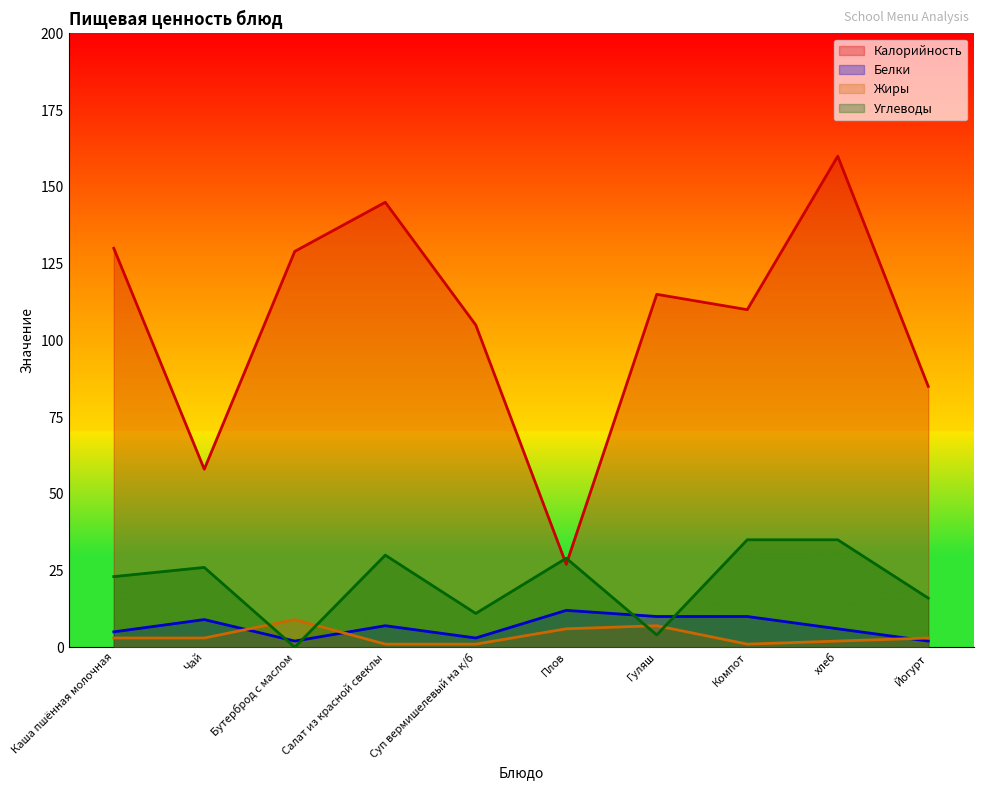

At which category does Белки reach its first local peak?

Чай